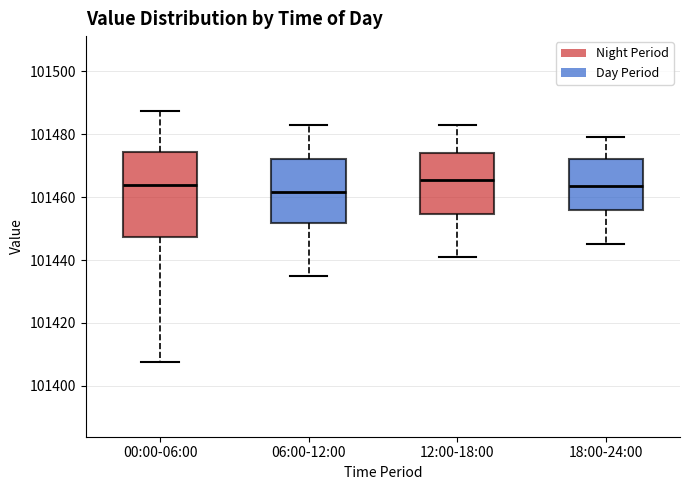

Where is the lower edge of the box for 18:00-24:00 on the y-axis? The values are not printed on the chart, so give them approximately, as read against the axis.

101456